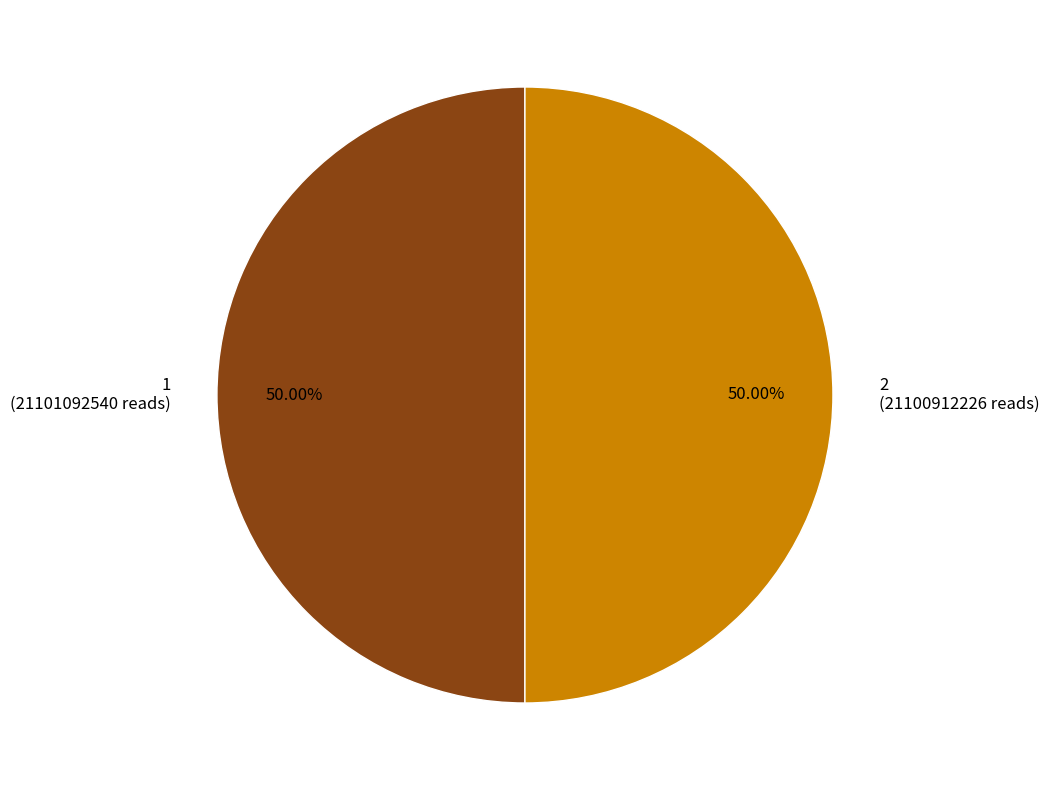

To the nearest percent, what percentage of the pie is 1?

50%